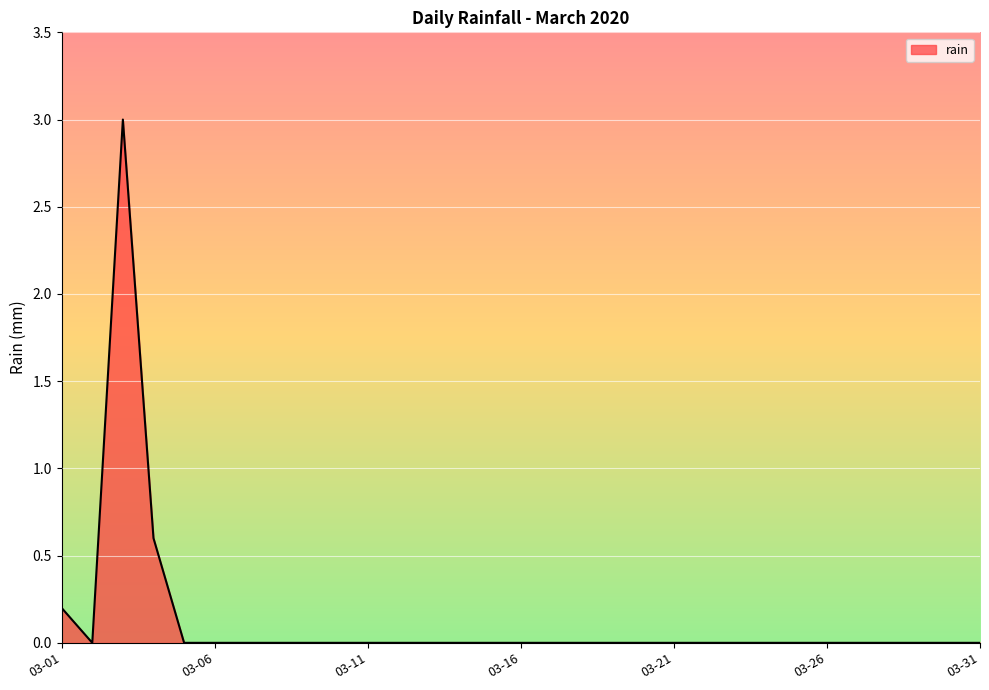

What is the maximum value shown in the chart?

3.0